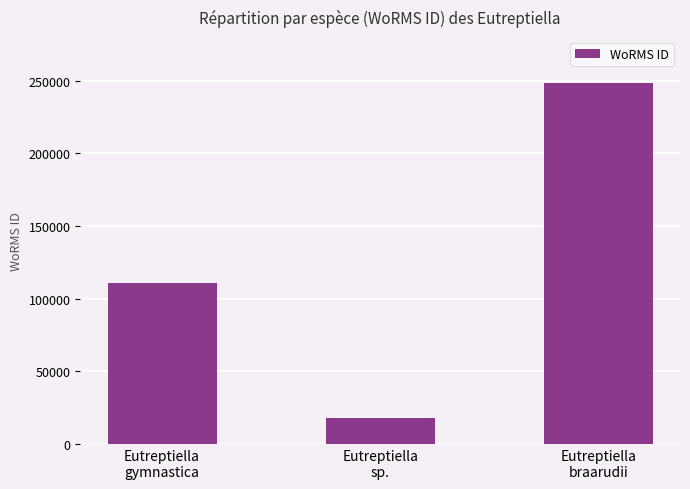

Is it true that the value at Eutreptiella
gymnastica is 175691?

False